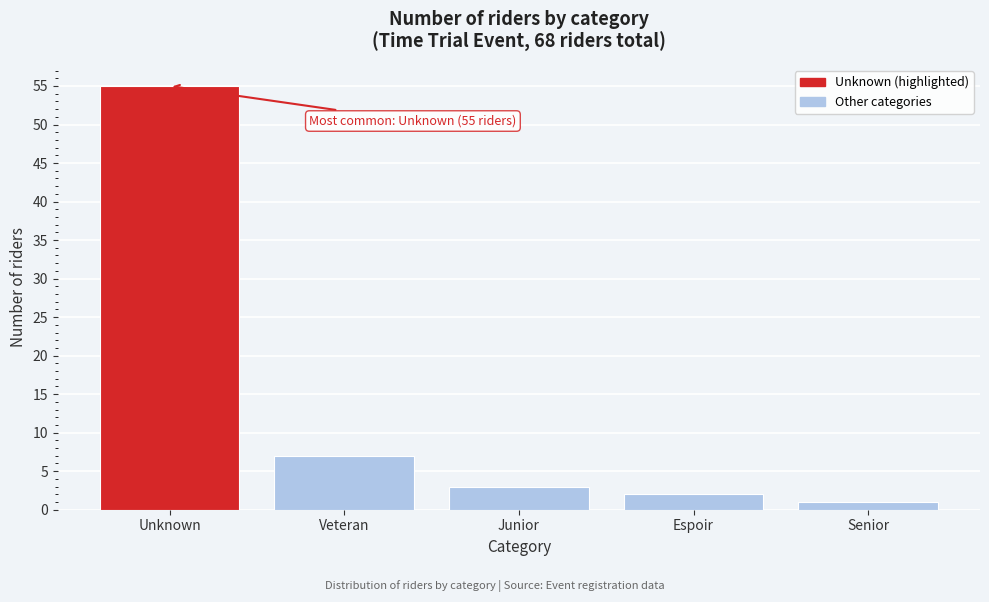

Reading left to right, list all the values displayed in this chart.

55	7	3	2	1